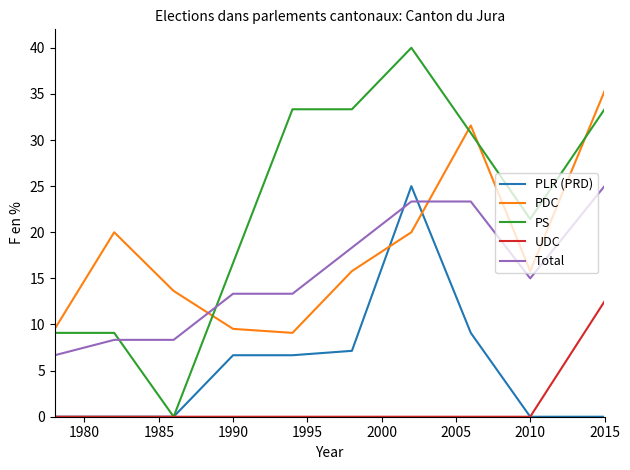

True or false: PDC and UDC intersect in this chart.

False